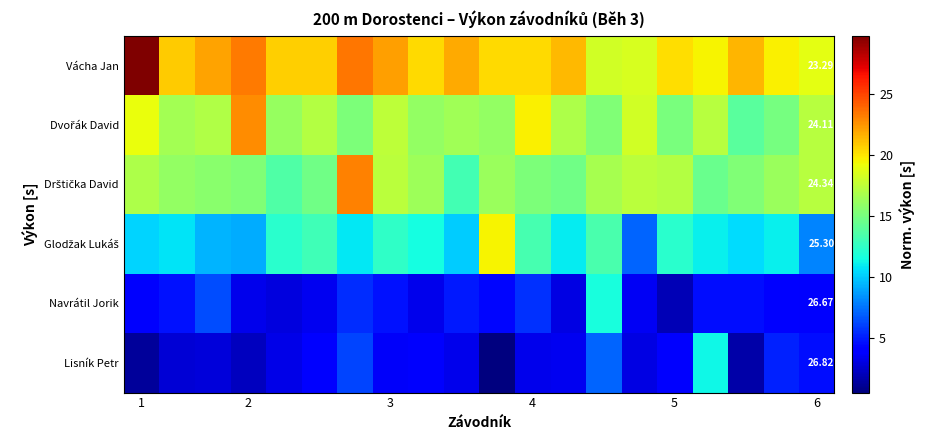

List the series in order of their peak value, highest first.

Vácha Jan, Drštička David, Dvořák David, Glodžak Lukáš, Navrátil Jorik, Lisník Petr